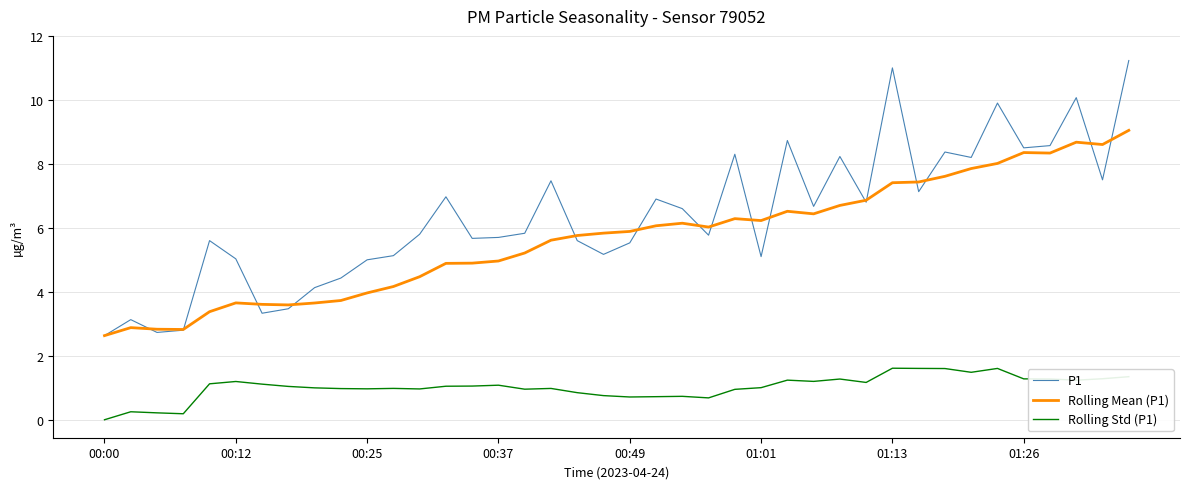

What is the lowest value of the Rolling Mean (P1) series?

2.6